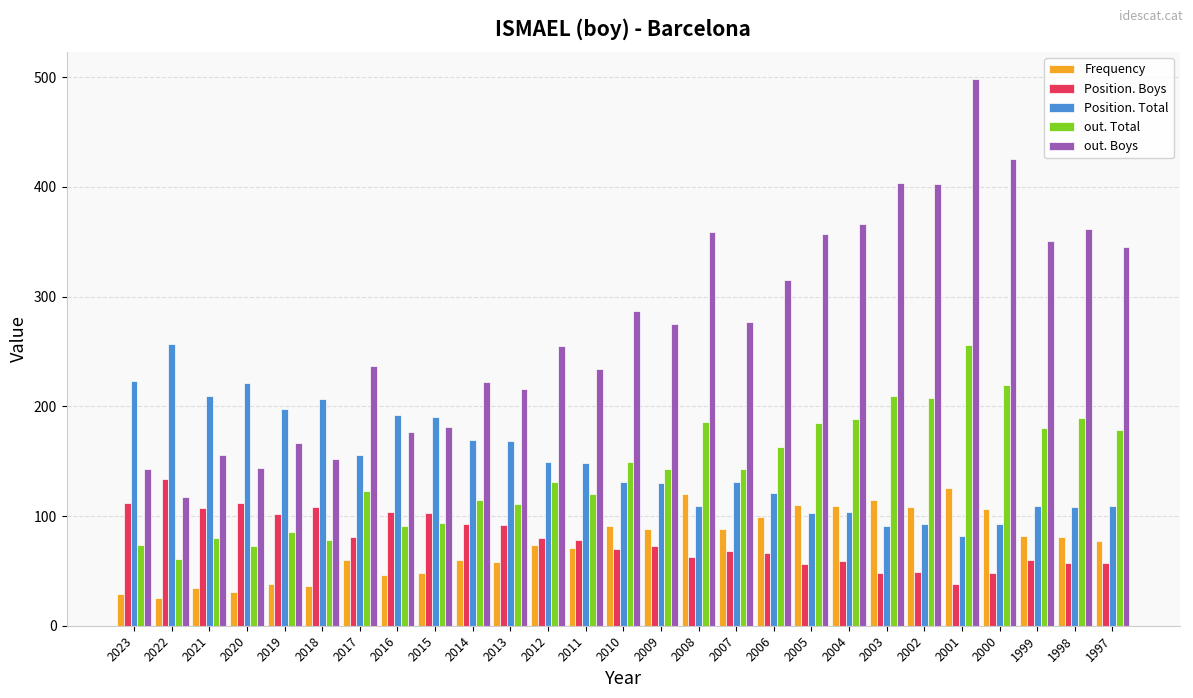

True or false: out. Total has a value of 186 at 2008.

True